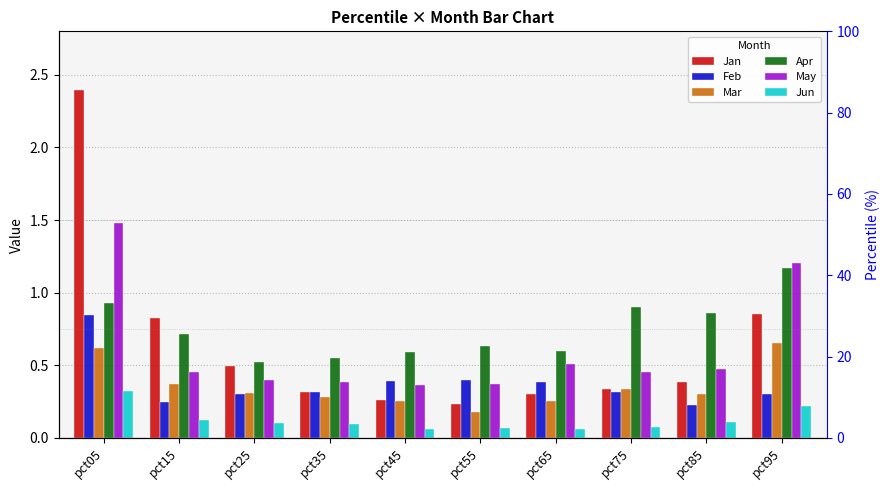

Is it true that Apr equals 0.5 at pct35?

True